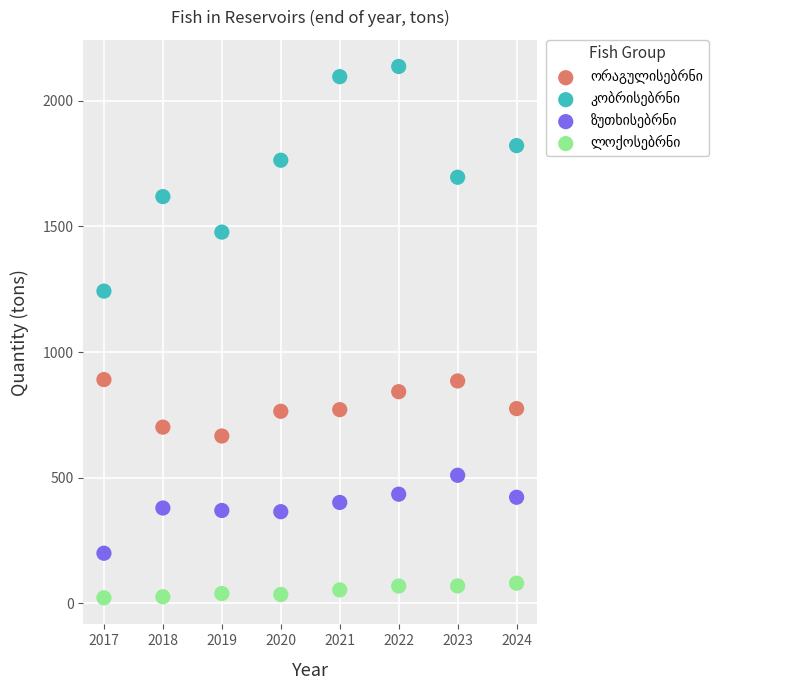

Across all series, what Y value is closest to 1079?

1242.8